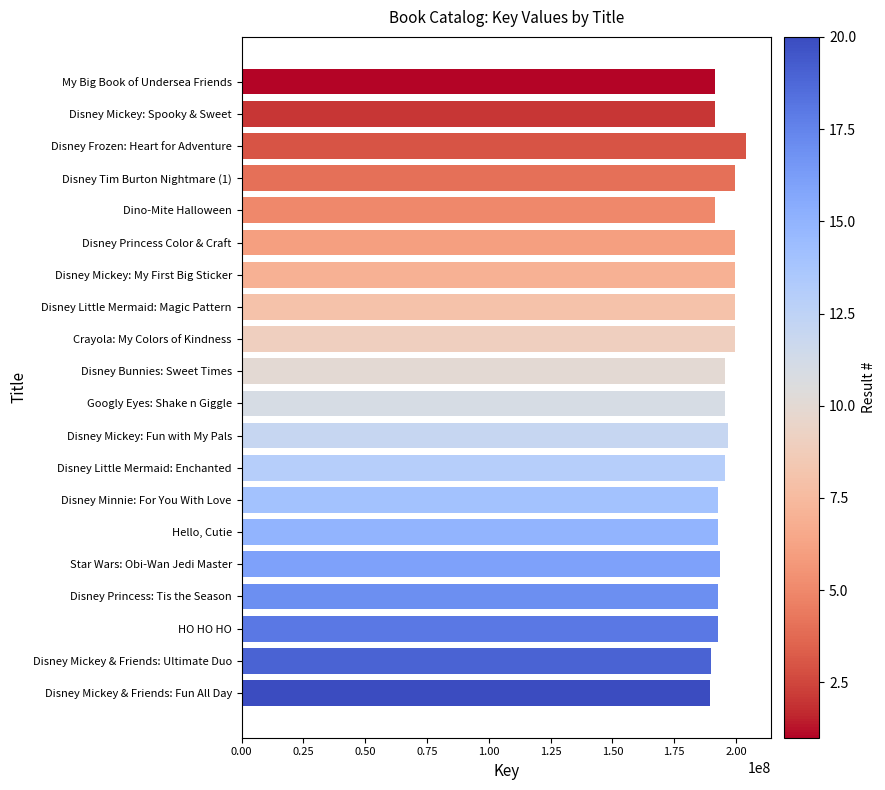

What is the sum of all values?

3903956391